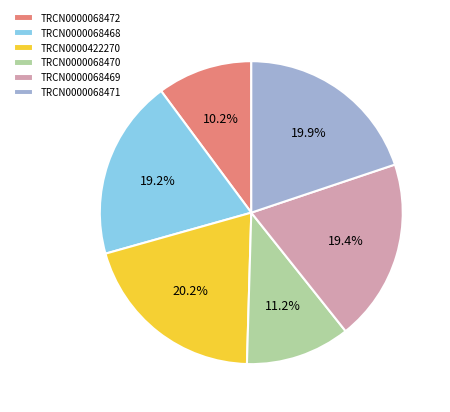

Between TRCN0000422270 and TRCN0000068469, which is larger?

TRCN0000422270